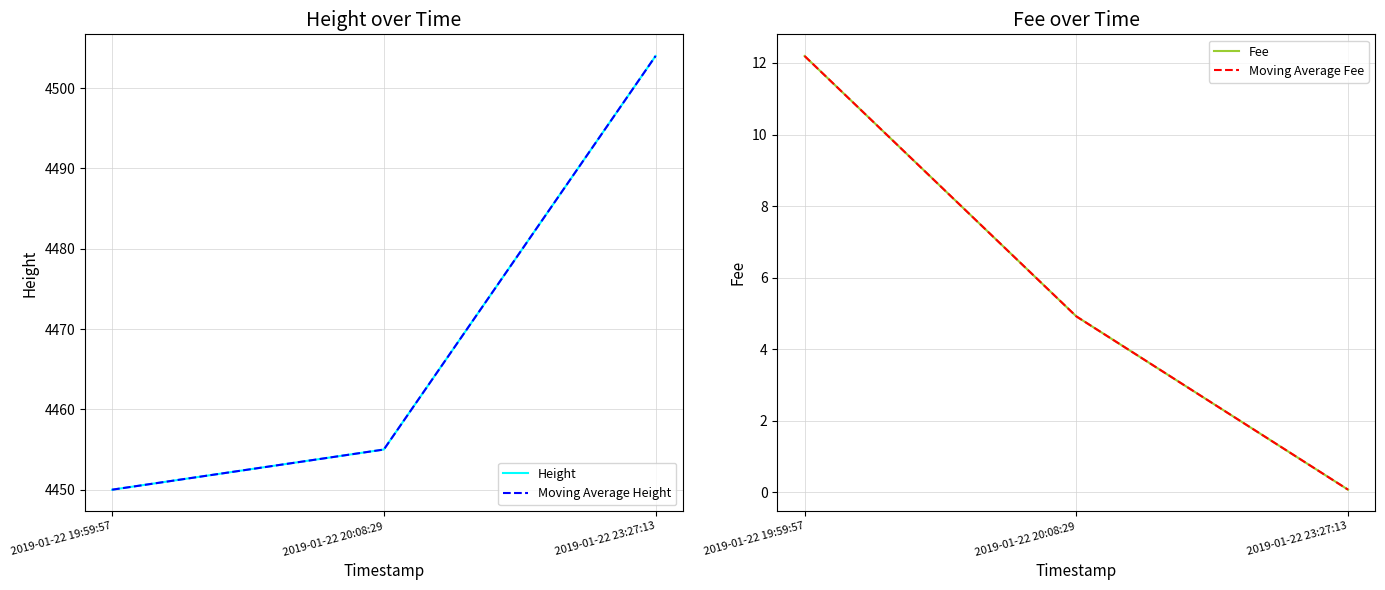

Between 2019-01-22 19:59:57 and 2019-01-22 23:27:13, which series saw the biggest shift?

Height